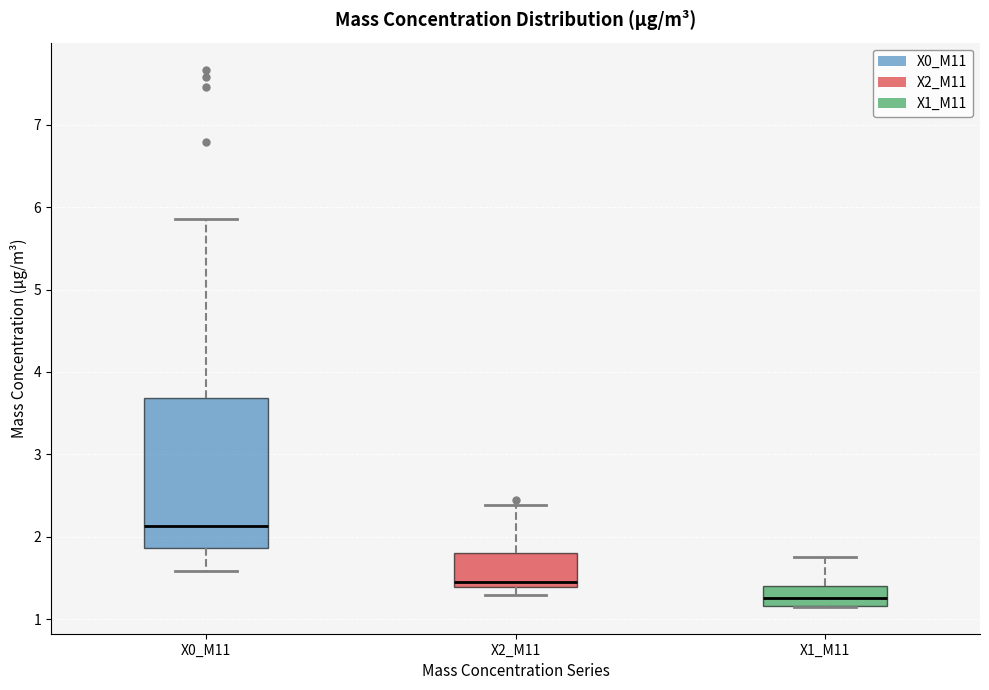

Reading left to right, transcribe this box plot: for each box, give where its median line is, the range the box spans, and where its two whiskers end, as read against the y-axis. The values are not printed on the chart, so give them approximately, as read against the axis.

X0_M11: median 2.1, box 1.9 to 3.7, whiskers 1.6 to 5.9
X2_M11: median 1.5, box 1.4 to 1.8, whiskers 1.3 to 2.4
X1_M11: median 1.3, box 1.2 to 1.4, whiskers 1.2 to 1.8